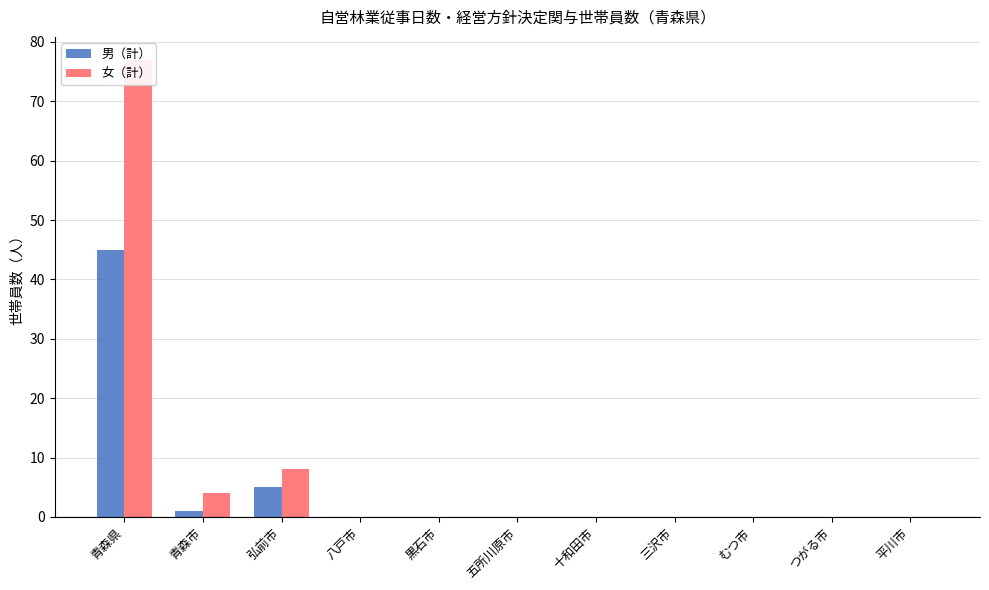

Rank the series at むつ市 from highest to lowest value.

男（計）, 女（計）